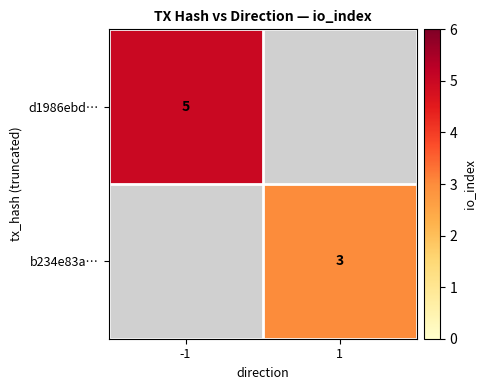

True or false: b234e83a… has a value of 3 at 1.

True